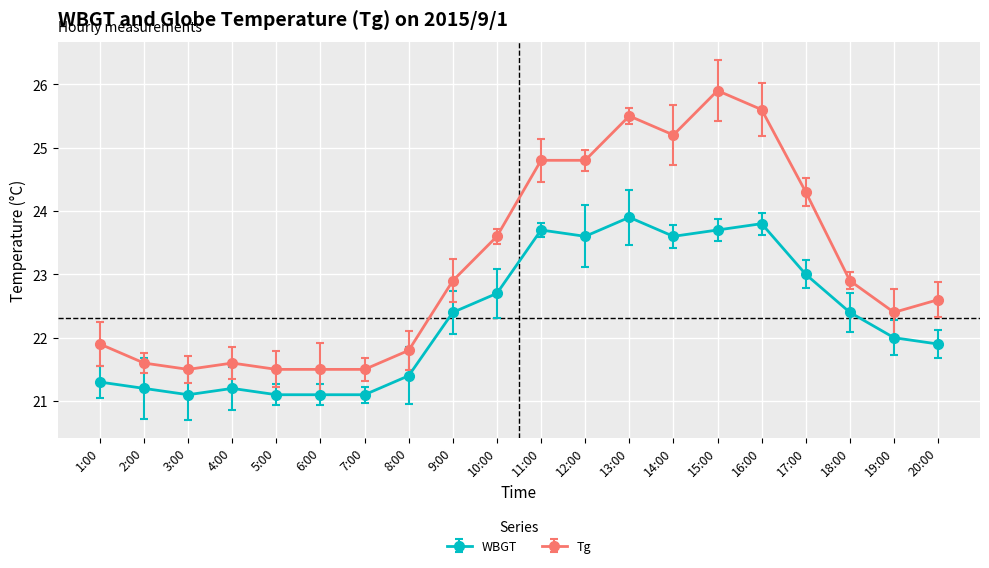

Reading right to left, transcribe all the data shown in this chart.

WBGT: 20:00=21.9	19:00=22.0	18:00=22.4	17:00=23.0	16:00=23.8	15:00=23.7	14:00=23.6	13:00=23.9	12:00=23.6	11:00=23.7	10:00=22.7	9:00=22.4	8:00=21.4	7:00=21.1	6:00=21.1	5:00=21.1	4:00=21.2	3:00=21.1	2:00=21.2	1:00=21.3
Tg: 20:00=22.6	19:00=22.4	18:00=22.9	17:00=24.3	16:00=25.6	15:00=25.9	14:00=25.2	13:00=25.5	12:00=24.8	11:00=24.8	10:00=23.6	9:00=22.9	8:00=21.8	7:00=21.5	6:00=21.5	5:00=21.5	4:00=21.6	3:00=21.5	2:00=21.6	1:00=21.9